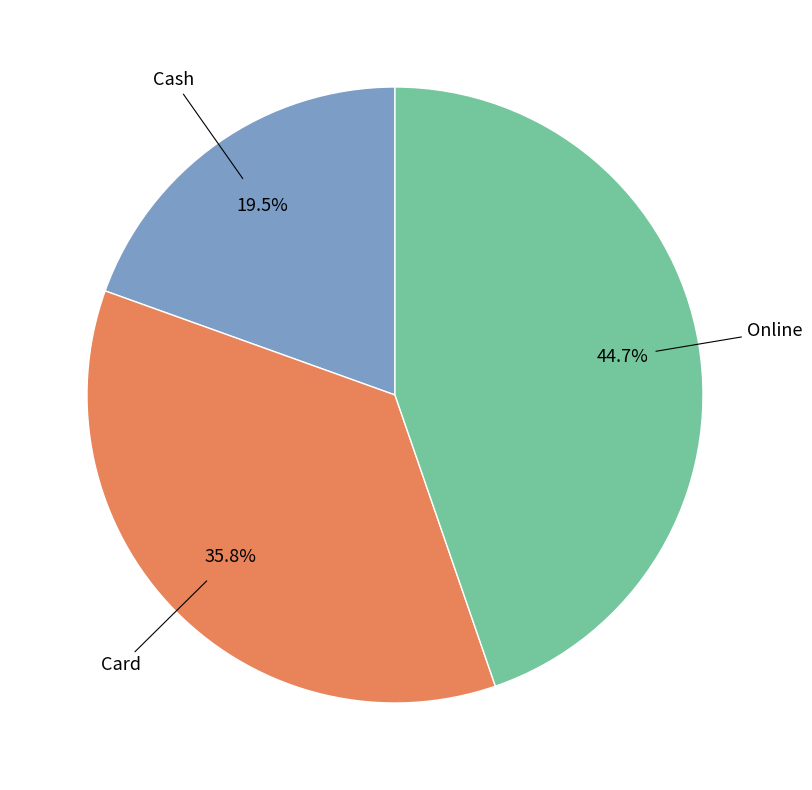

What portion of the pie excludes Card?

64.2%